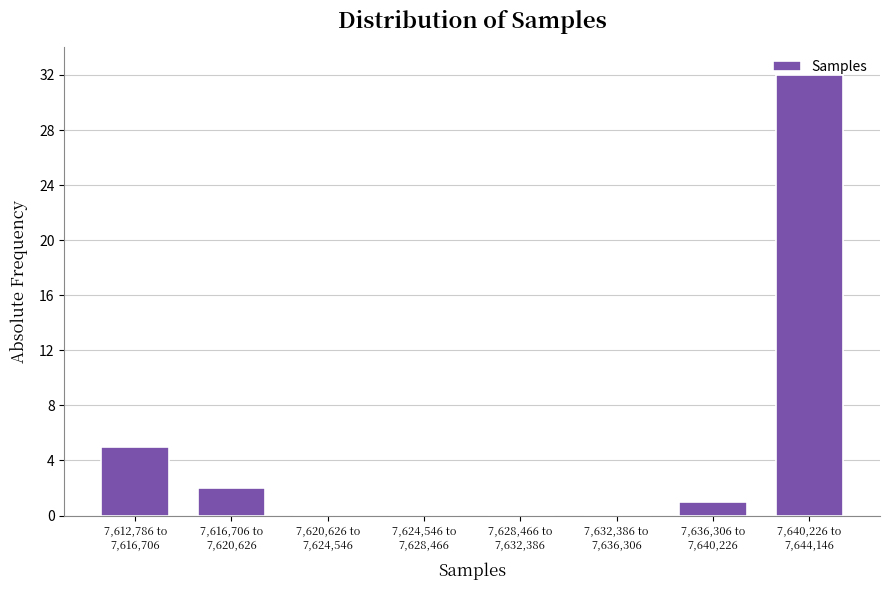

What is the maximum value shown in the chart?

32